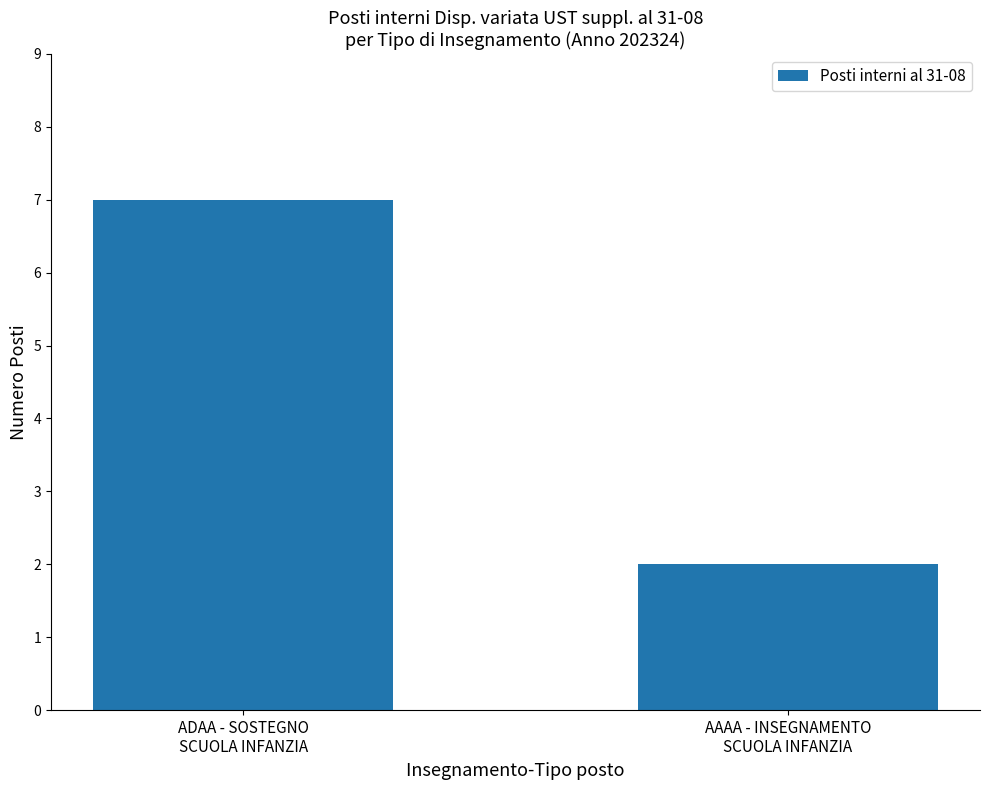

Is it true that the value at AAAA - INSEGNAMENTO
SCUOLA INFANZIA is 2?

True